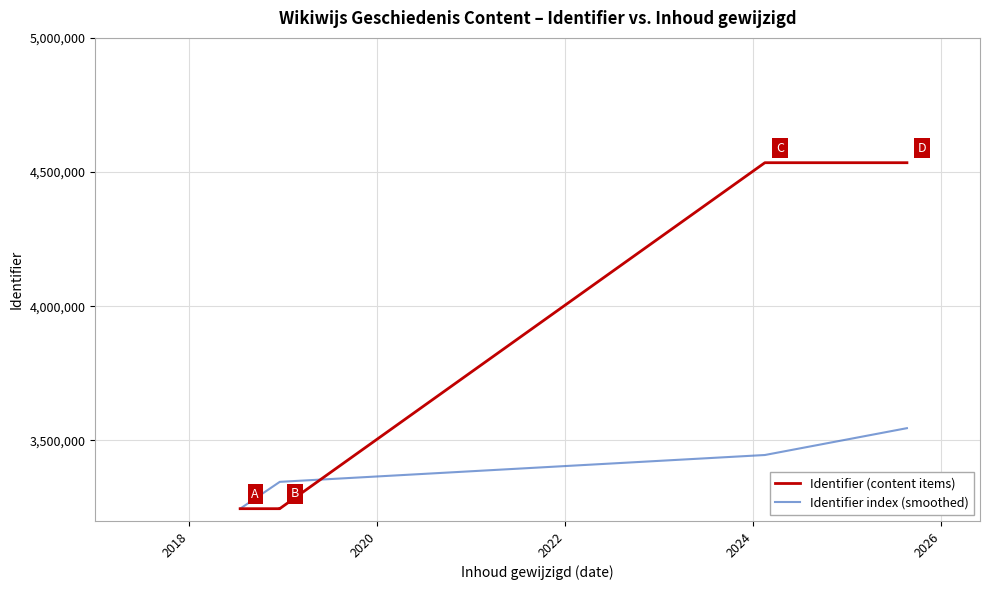

What is the maximum value for Identifier index (smoothed)?

3545811